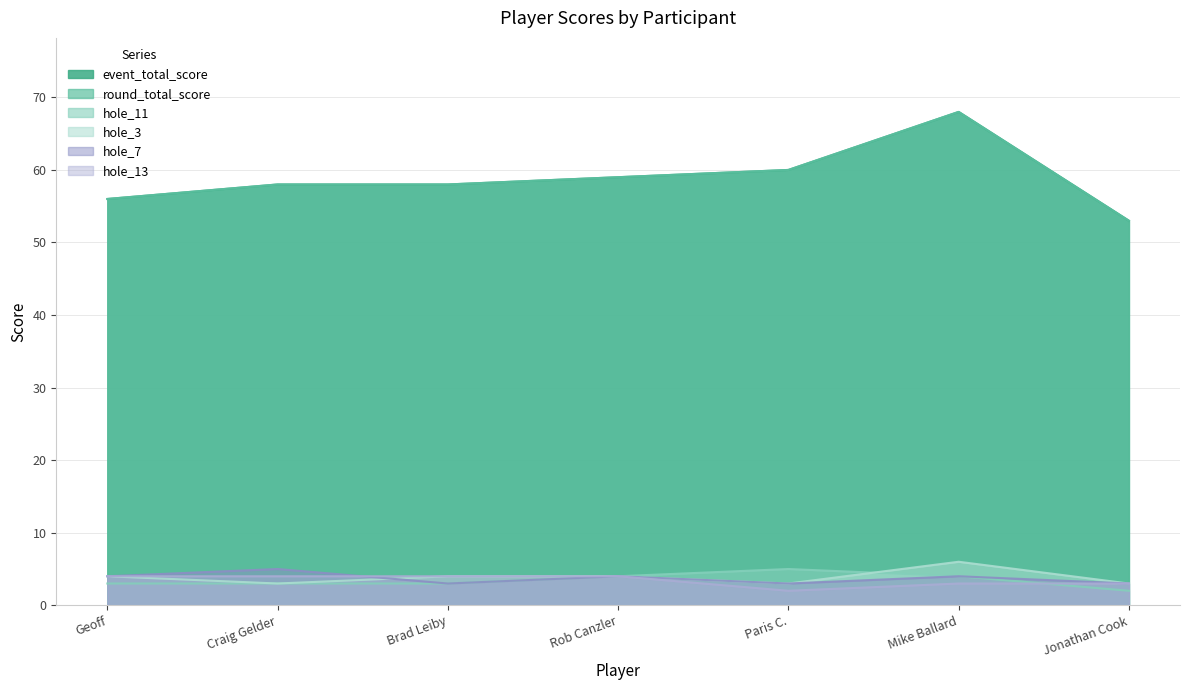

What are all the series names shown in the legend?

event_total_score, round_total_score, hole_11, hole_3, hole_7, hole_13